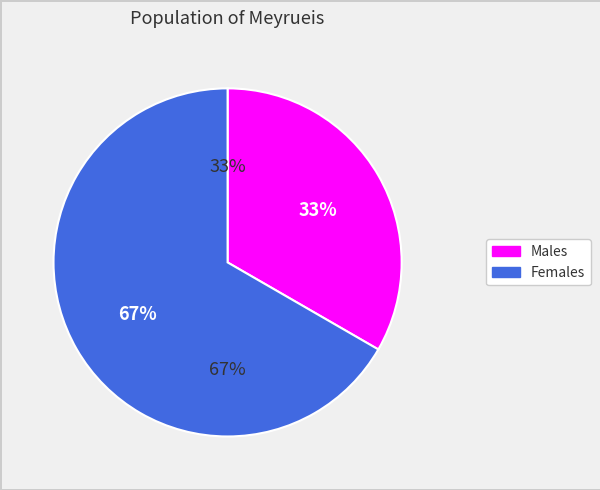

To the nearest percent, what is the difference between the Жіноча and Чоловіча slice percentages?

33%